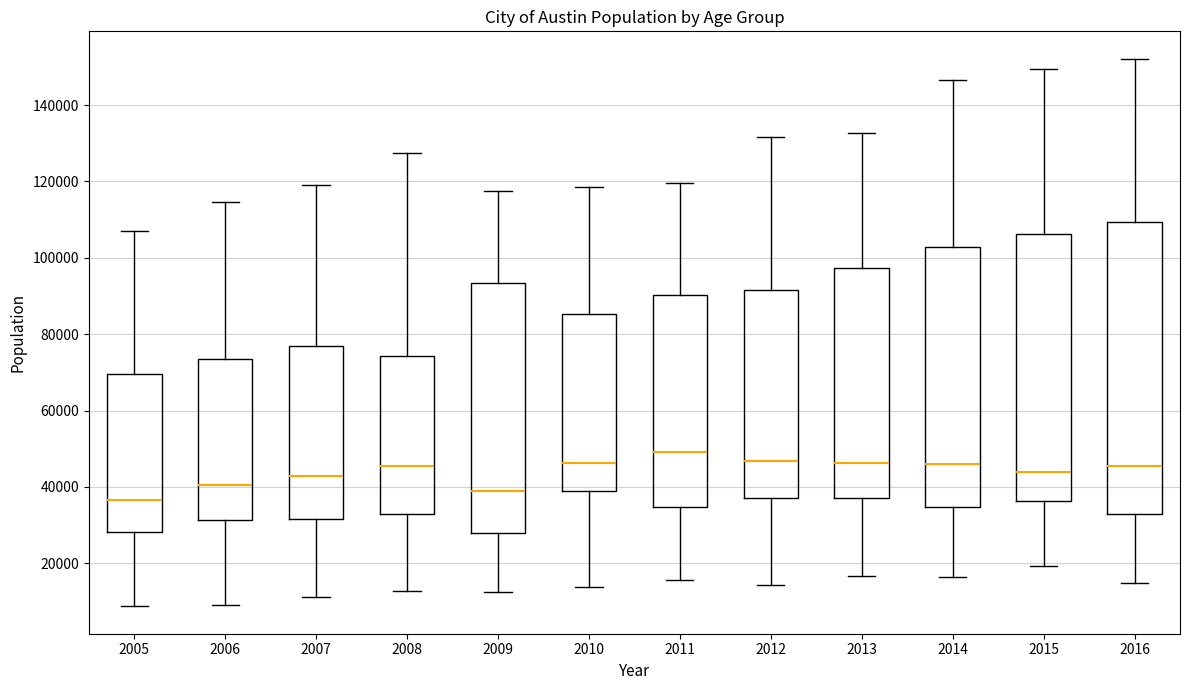

Where does the median line of the box at x = 2006 sit on the y-axis? The values are not printed on the chart, so give them approximately, as read against the axis.

40000